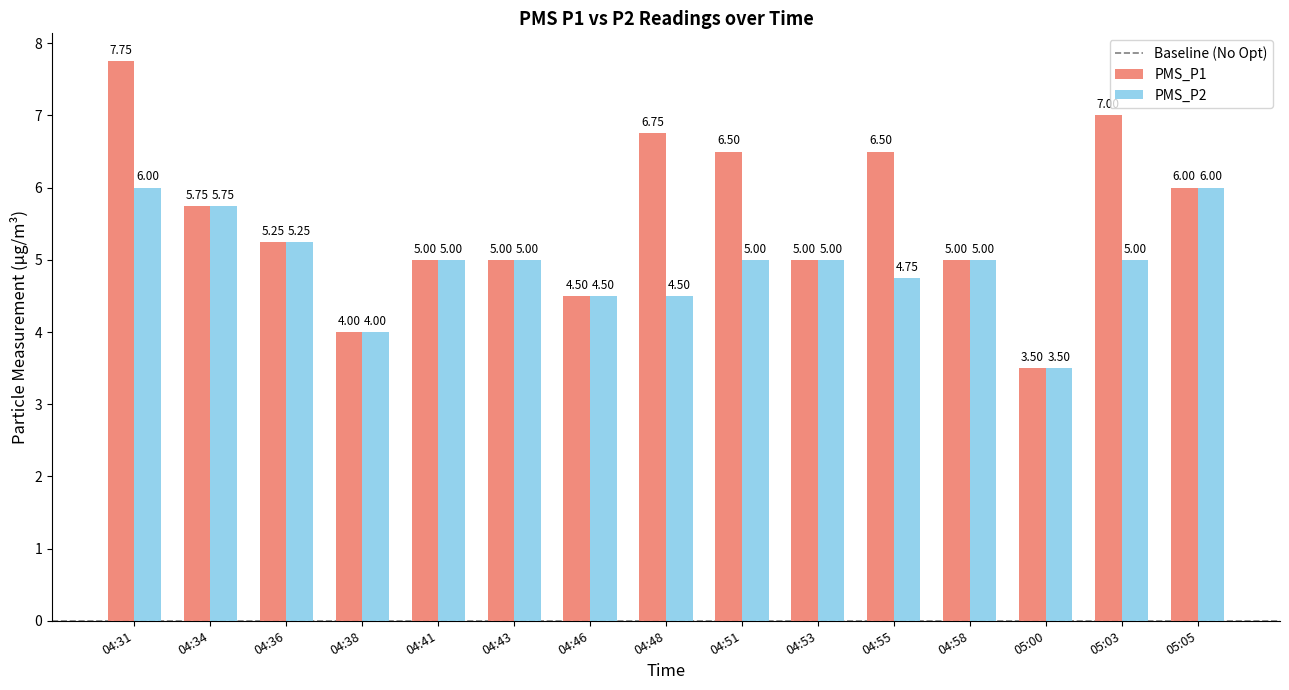

Which series has the widest spread of values?

PMS_P1